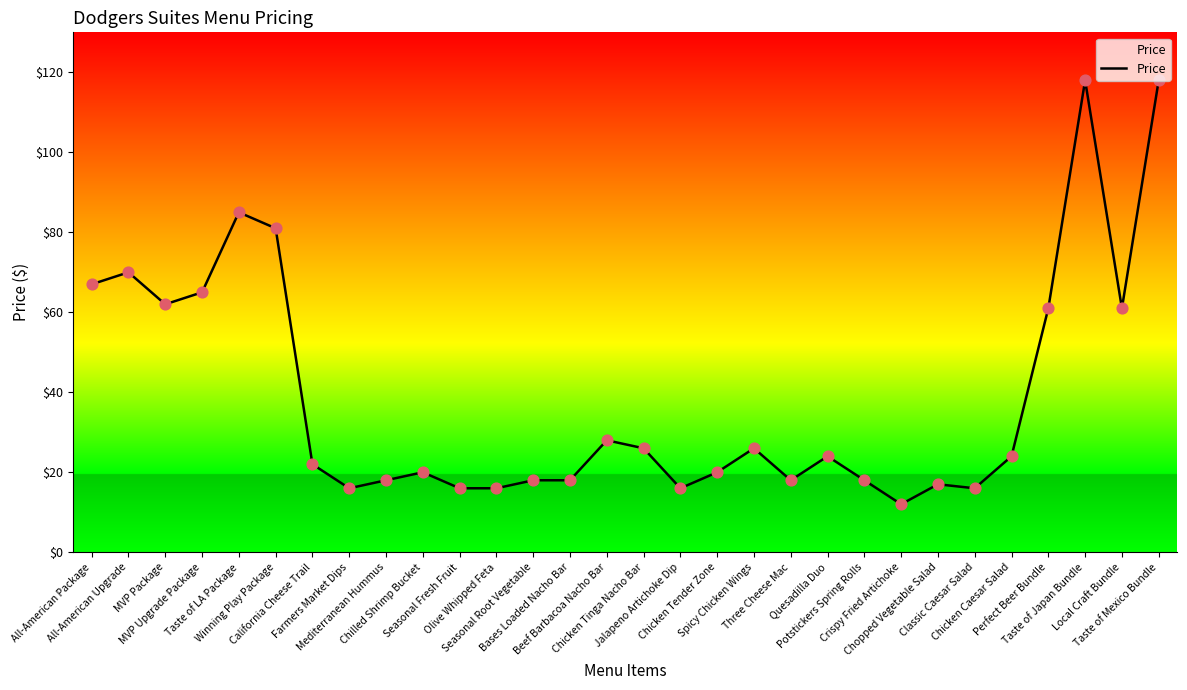

Which has a higher value, All-American Package or Taste of Mexico Bundle?

Taste of Mexico Bundle